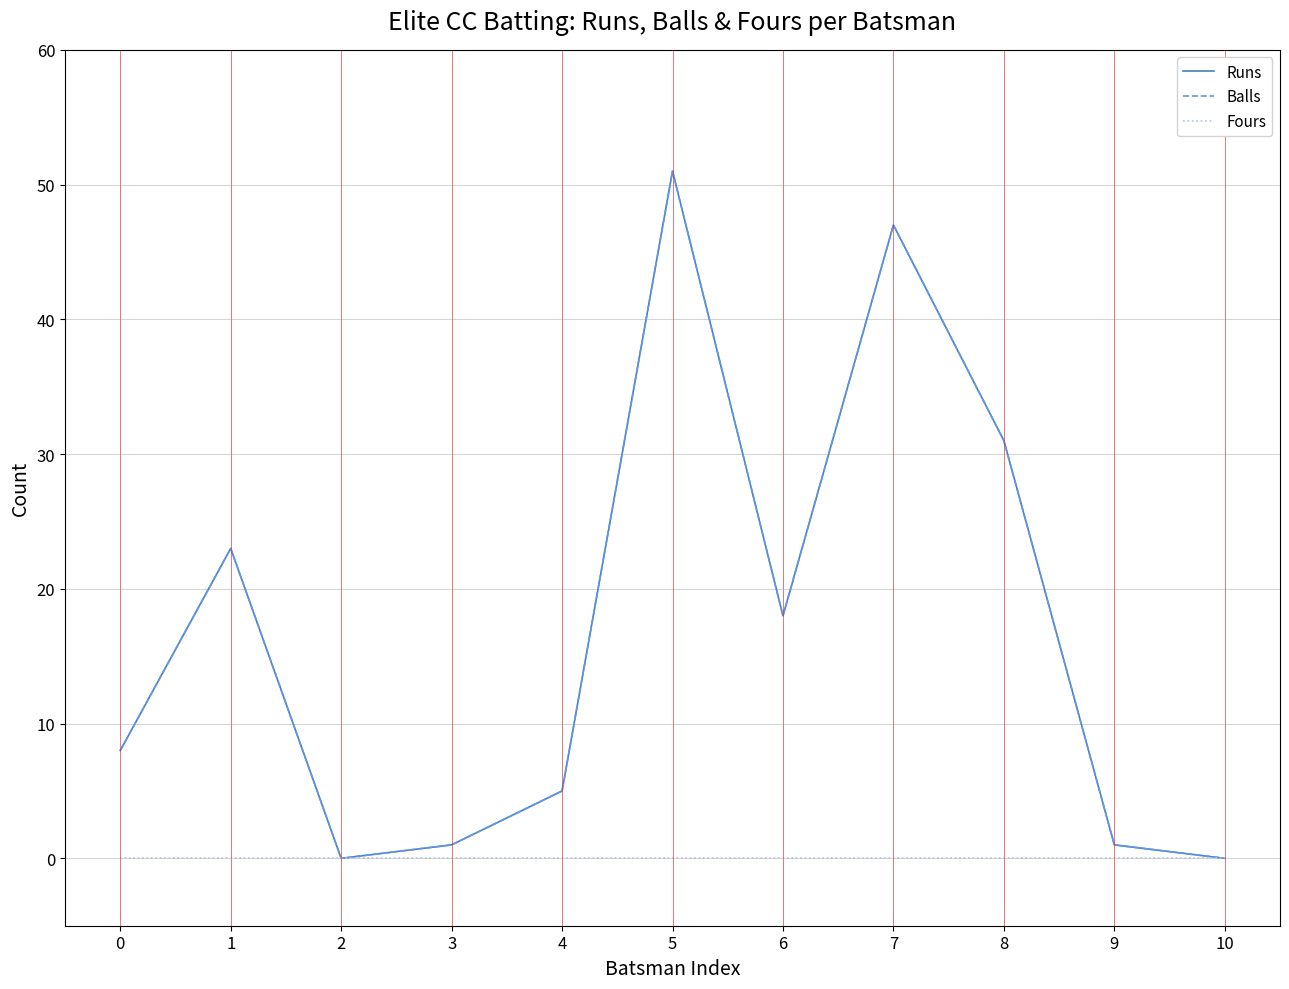

What is the average value of the Balls series?

17